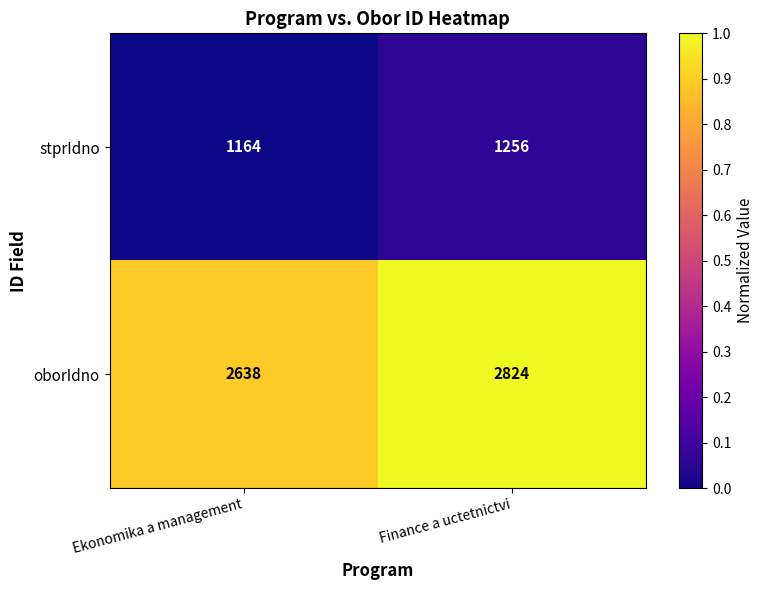

Count the number of categories in the chart.

2